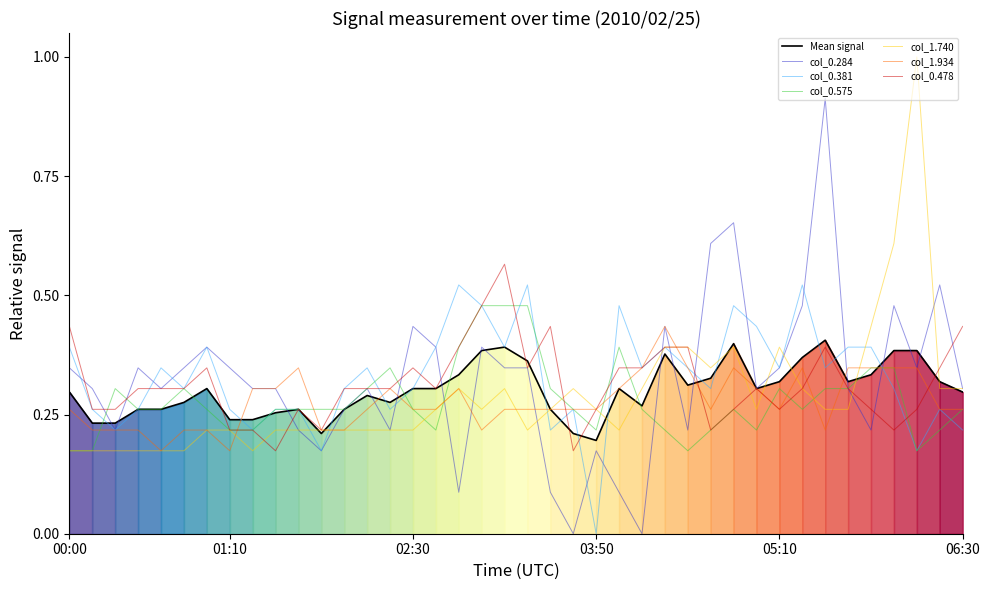

The col_0.575 series shows 0.1 at 02:30. True or false?

False